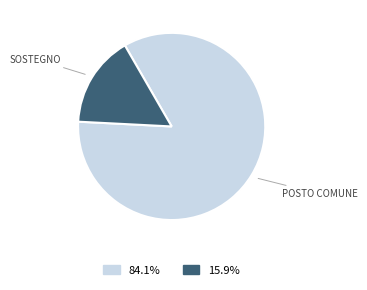

Is there a majority slice in this chart?

Yes